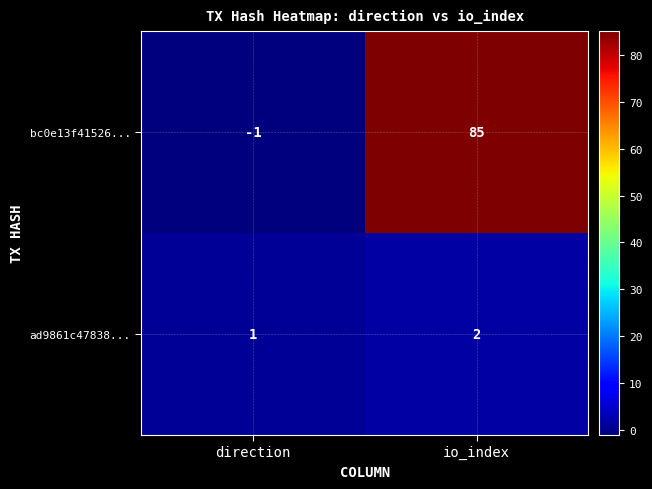

Where is ad9861c47838... nearest to the value 1?

direction